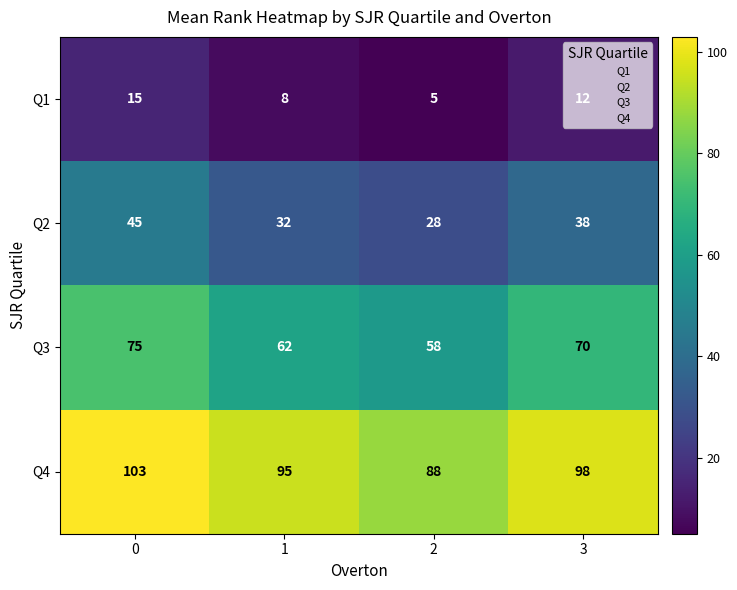

Which series has the largest total across all categories?

Q4